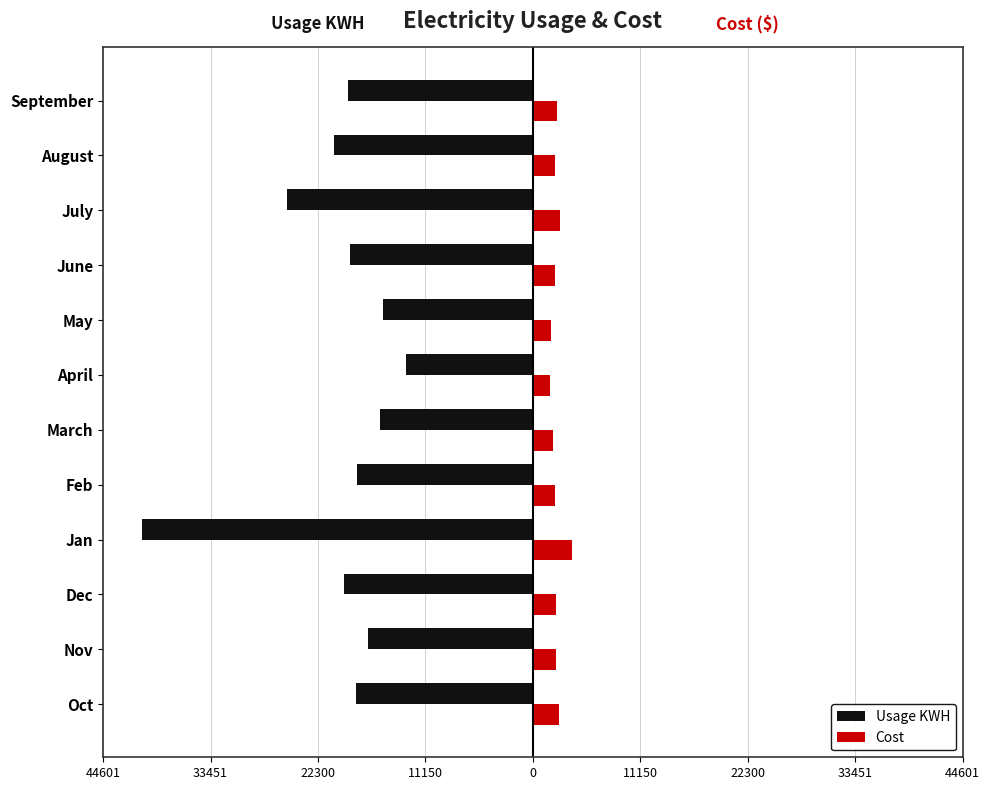

What are all the series names shown in the legend?

Usage KWH, Cost